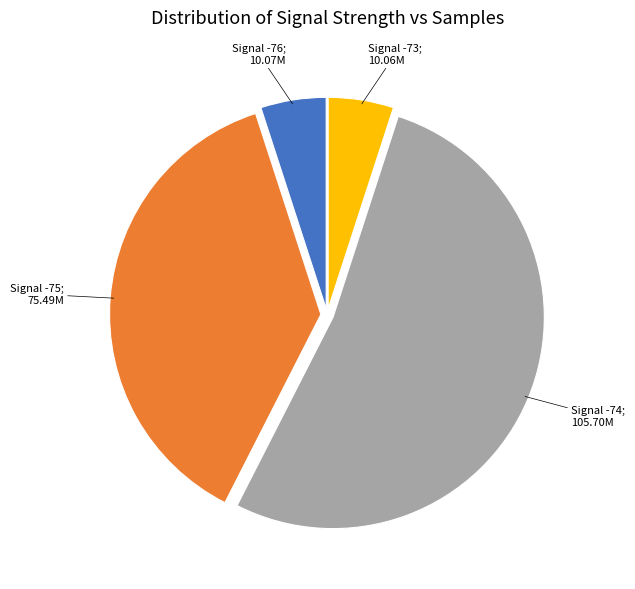

Is there a majority slice in this chart?

Yes